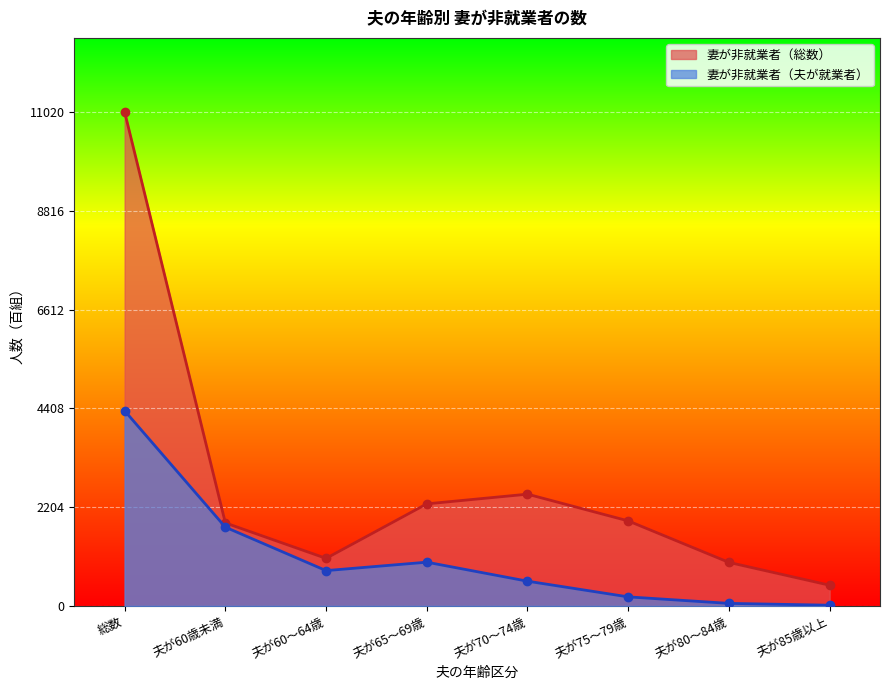

What is the difference between the maximum and second lowest values in the 妻が非就業者（夫が就業者） series?

4297